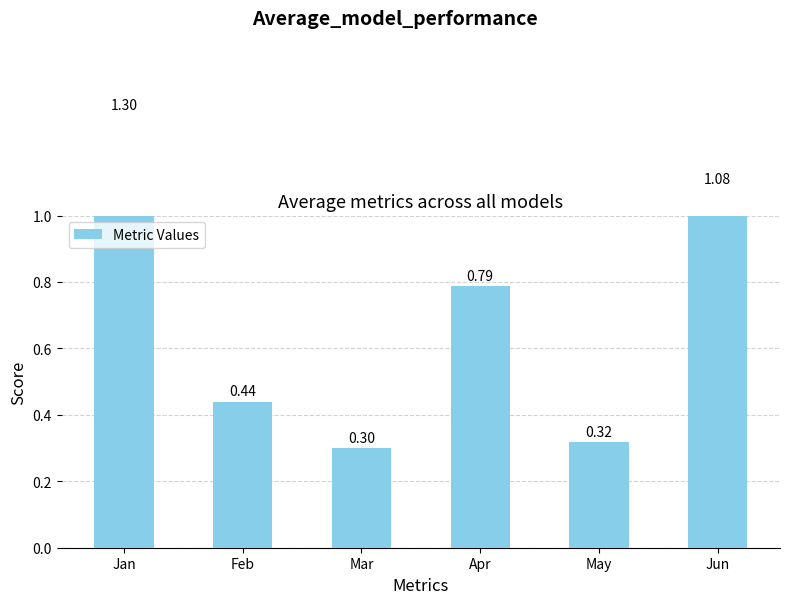

What is the difference between the values at Jan and Mar?

1.0